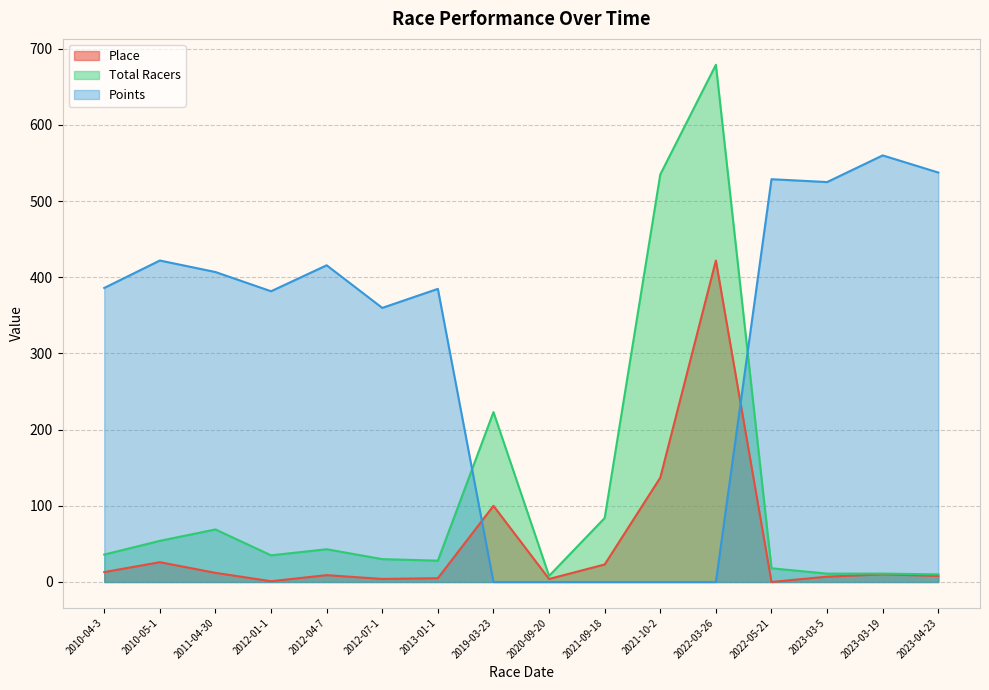

Is it true that Total Racers equals 8.3 at 2010-04-3?

False